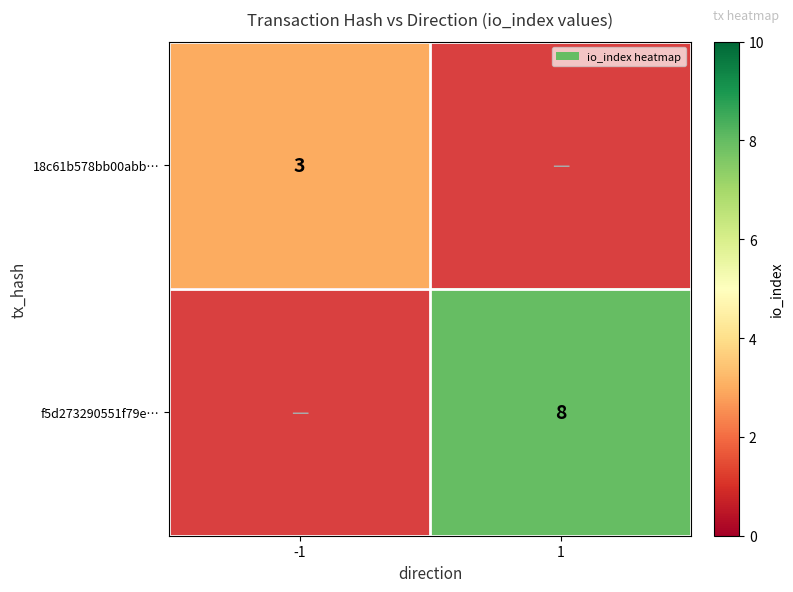

True or false: f5d273290551f79e… has a value of 8 at 1.

True